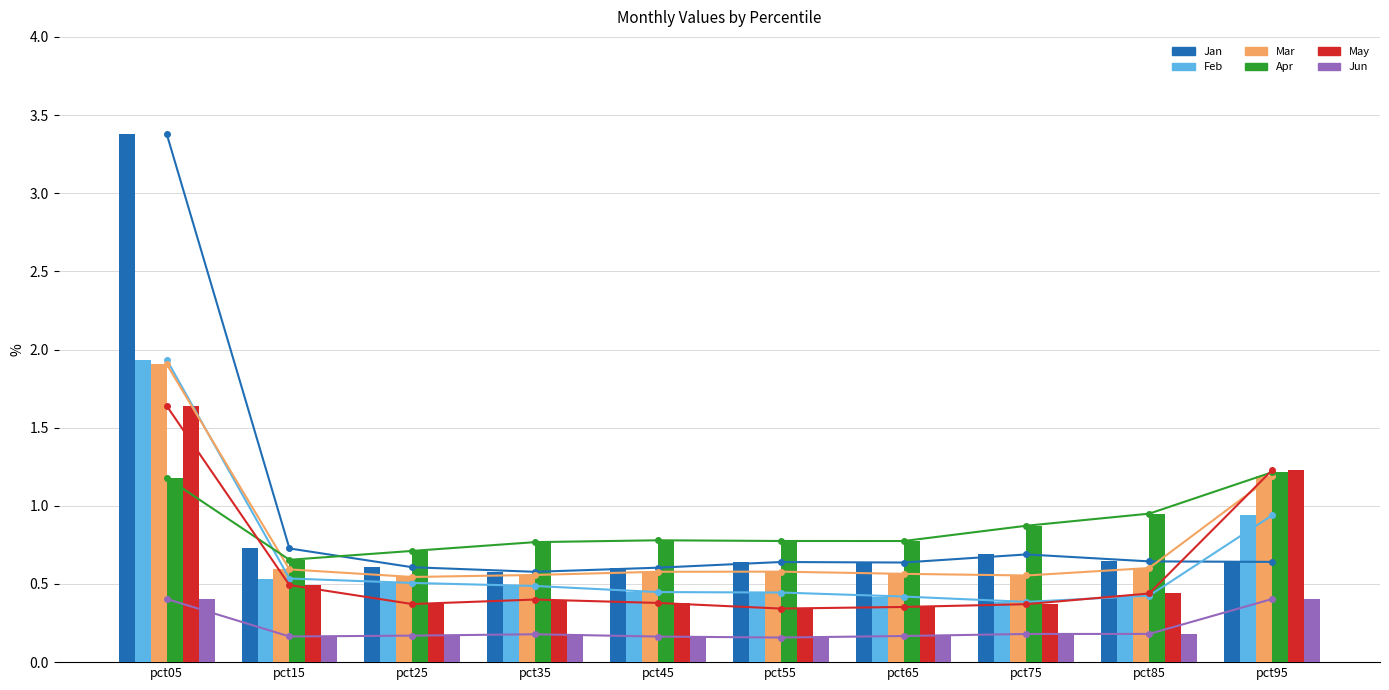

Between pct25 and pct55, which series saw the biggest shift?

Apr